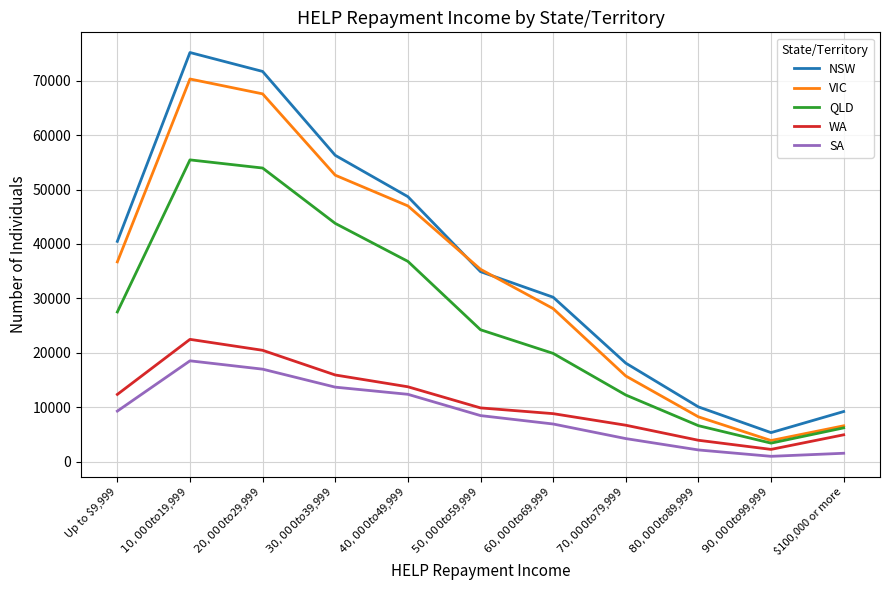

Is it true that NSW equals 120017 at $20,000 to $29,999?

False